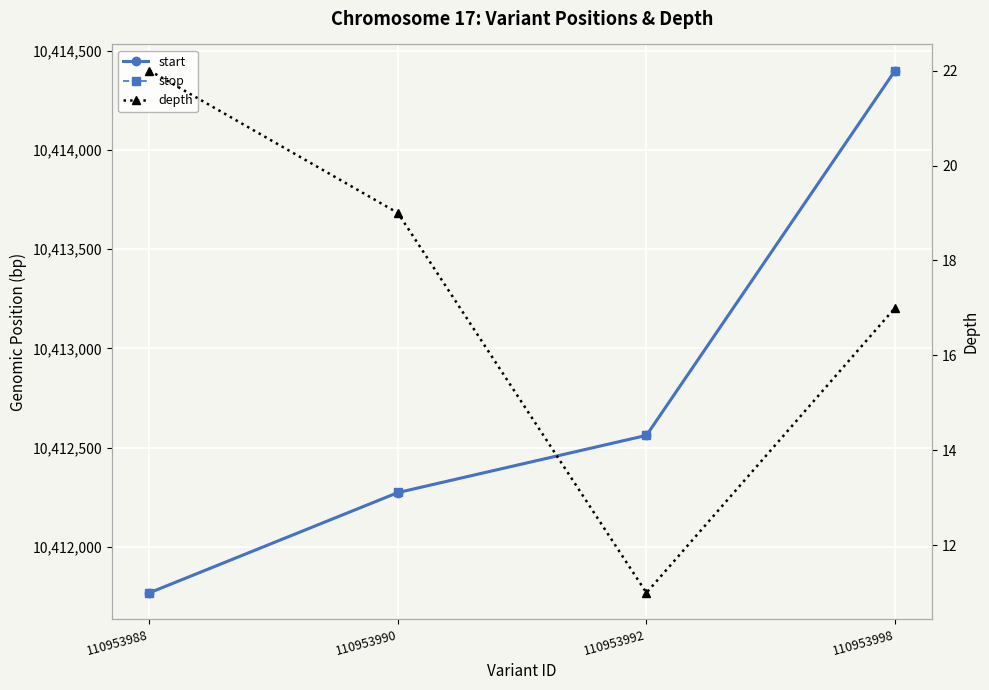

The value of depth at 110953998 is 17. True or false?

True